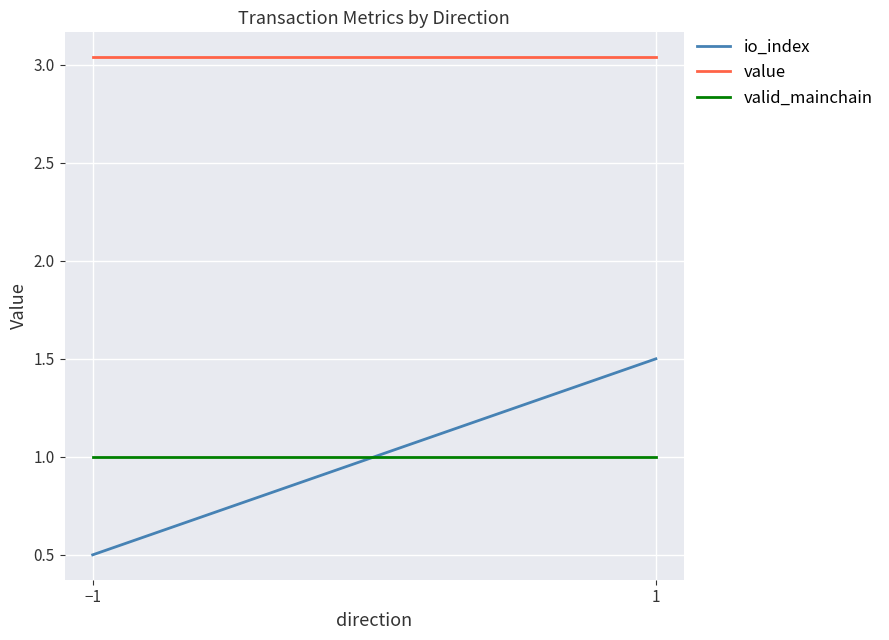

The value series shows 0.7 at −1. True or false?

False